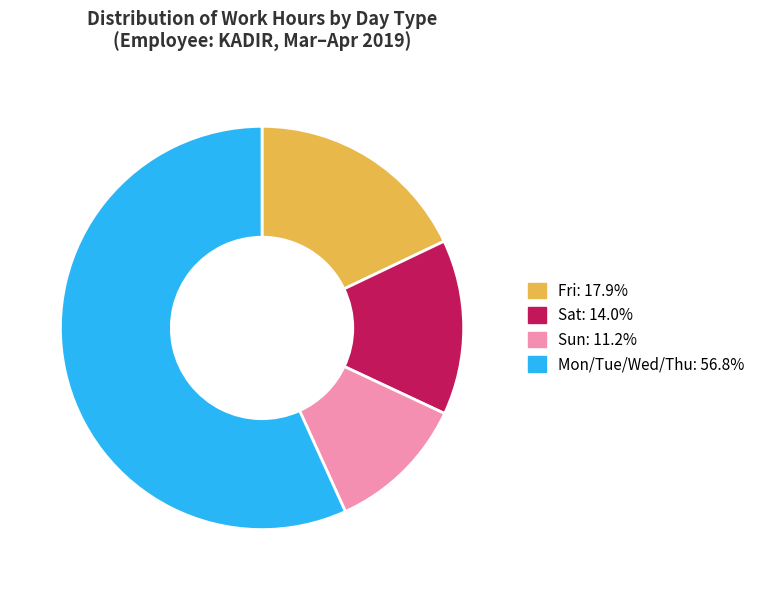

Is there any slice that represents more than half of the pie?

Yes